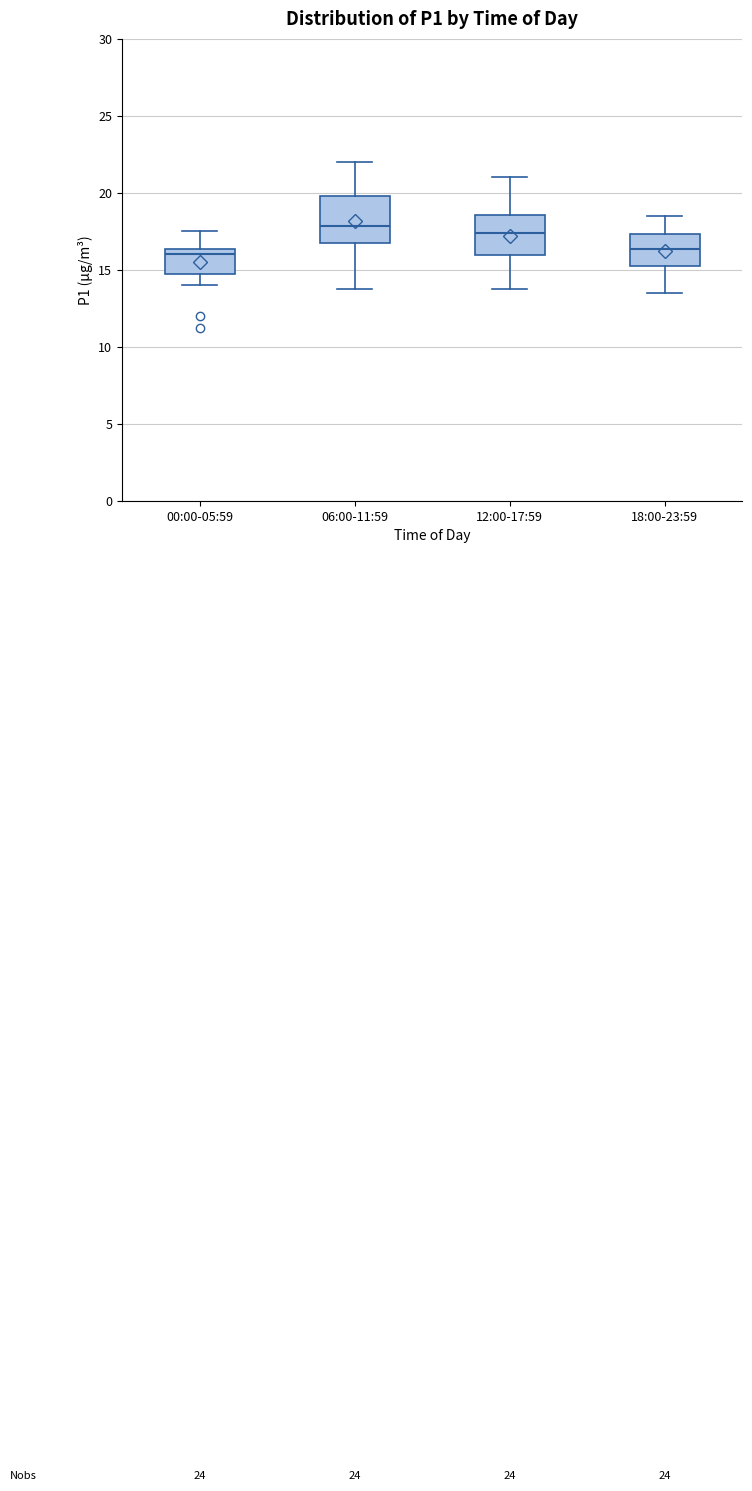

Reading left to right, read every box against the y-axis: the position of its median line, the range the box covers, and the ends of its whiskers. The values are not printed on the chart, so give them approximately, as read against the axis.

00:00-05:59: median 16.0, box 15.0 to 16.5, whiskers 14.0 to 17.5
06:00-11:59: median 18.0, box 17.0 to 20.0, whiskers 14.0 to 22.0
12:00-17:59: median 17.5, box 16.0 to 18.5, whiskers 14.0 to 21.0
18:00-23:59: median 16.5, box 15.5 to 17.5, whiskers 13.5 to 18.5